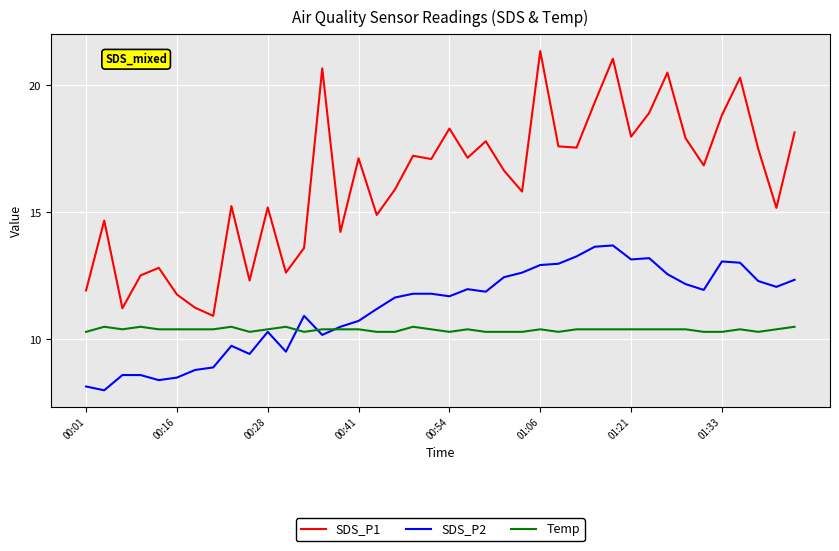

Which series has the largest range (max minus min)?

SDS_P1